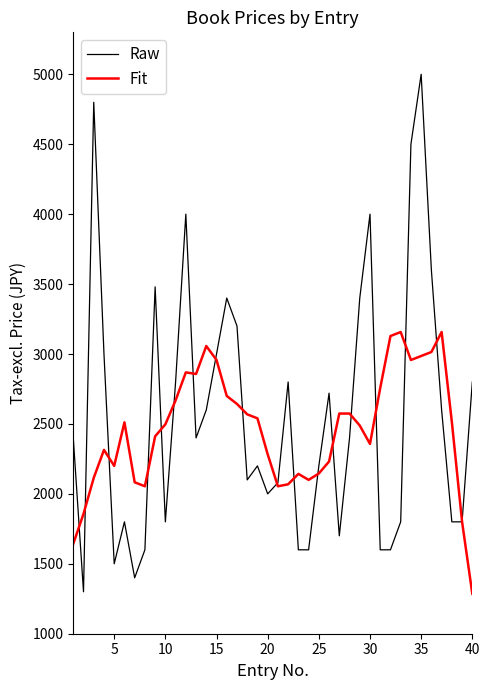

What is the smallest value displayed?

1285.7